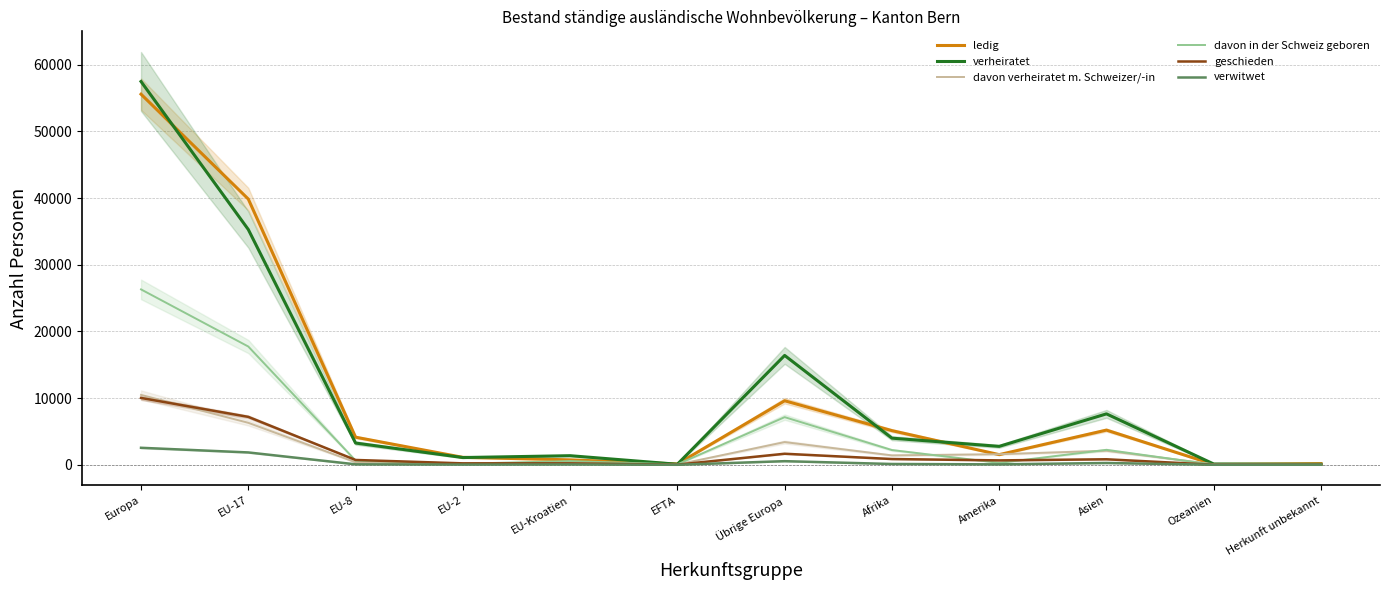

What is the label of the 4th point from the left?

EU-2